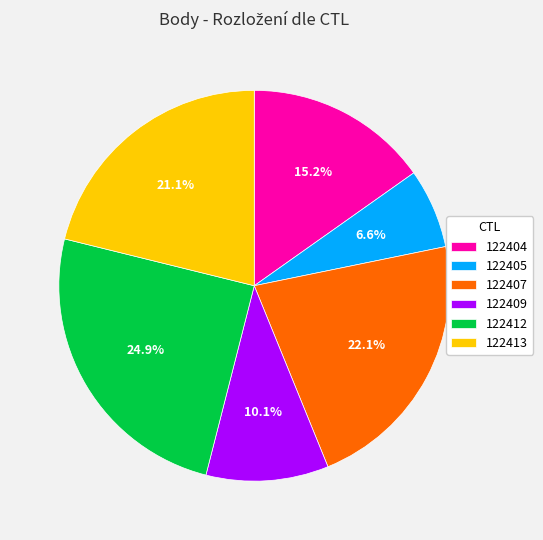

The 122404 slice represents 26% of the pie. True or false?

False